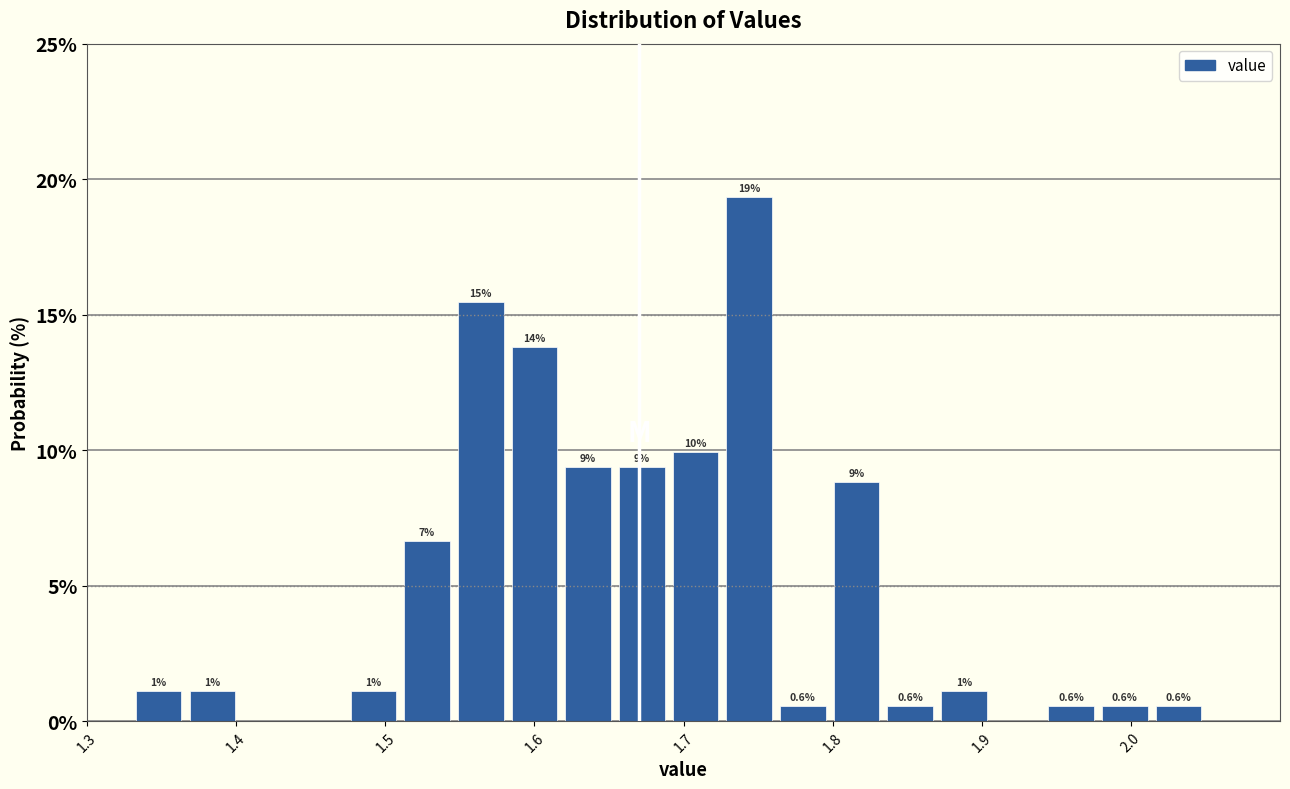

Around what value on the x-axis is the tallest bar? Give the approximate position of its centre, as read against the axis.

1.74